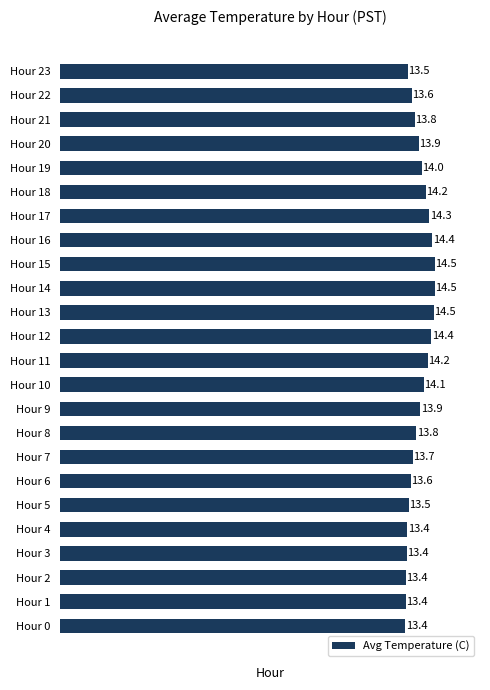

Which has a higher value, Hour 14 or Hour 10?

Hour 14